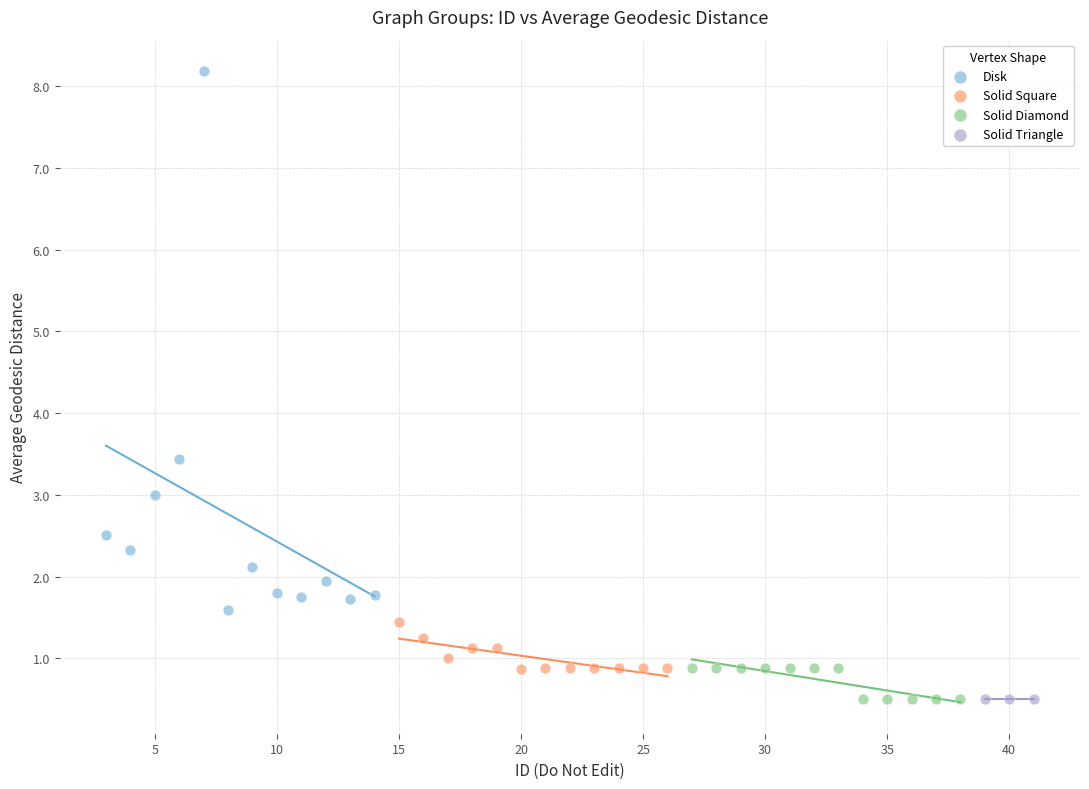

Which series reaches the maximum Y coordinate?

Disk